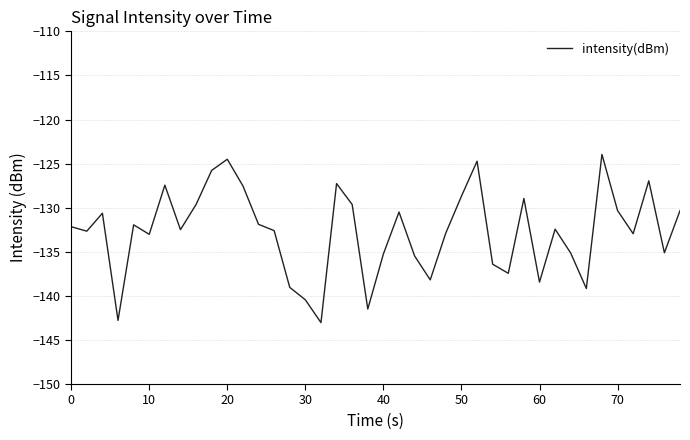

What is the smallest value displayed?

-143.0